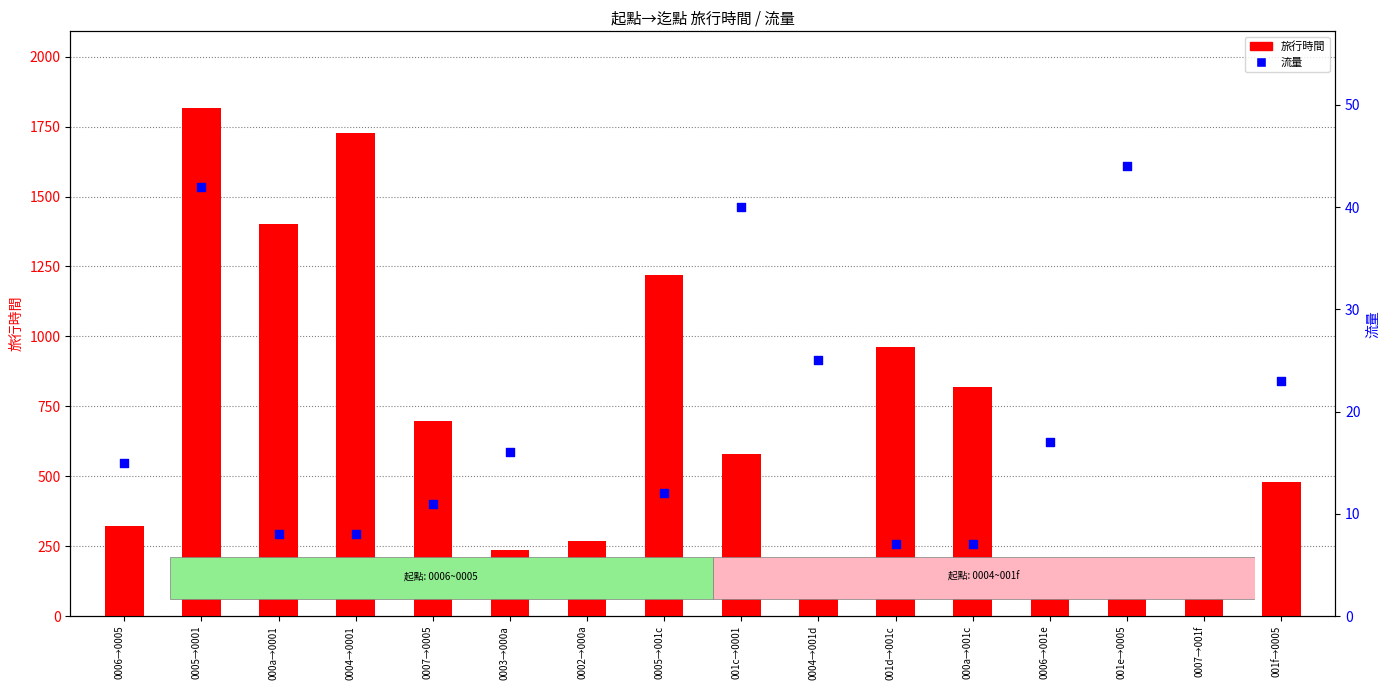

Which series reaches the minimum Y coordinate?

流量